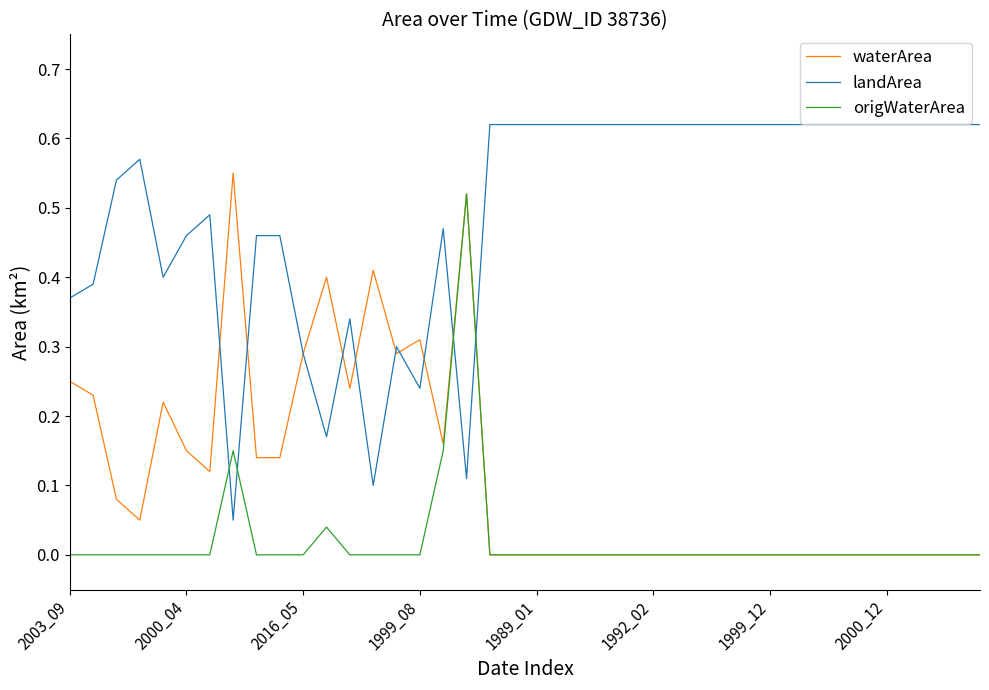

Which series has the largest total across all categories?

landArea